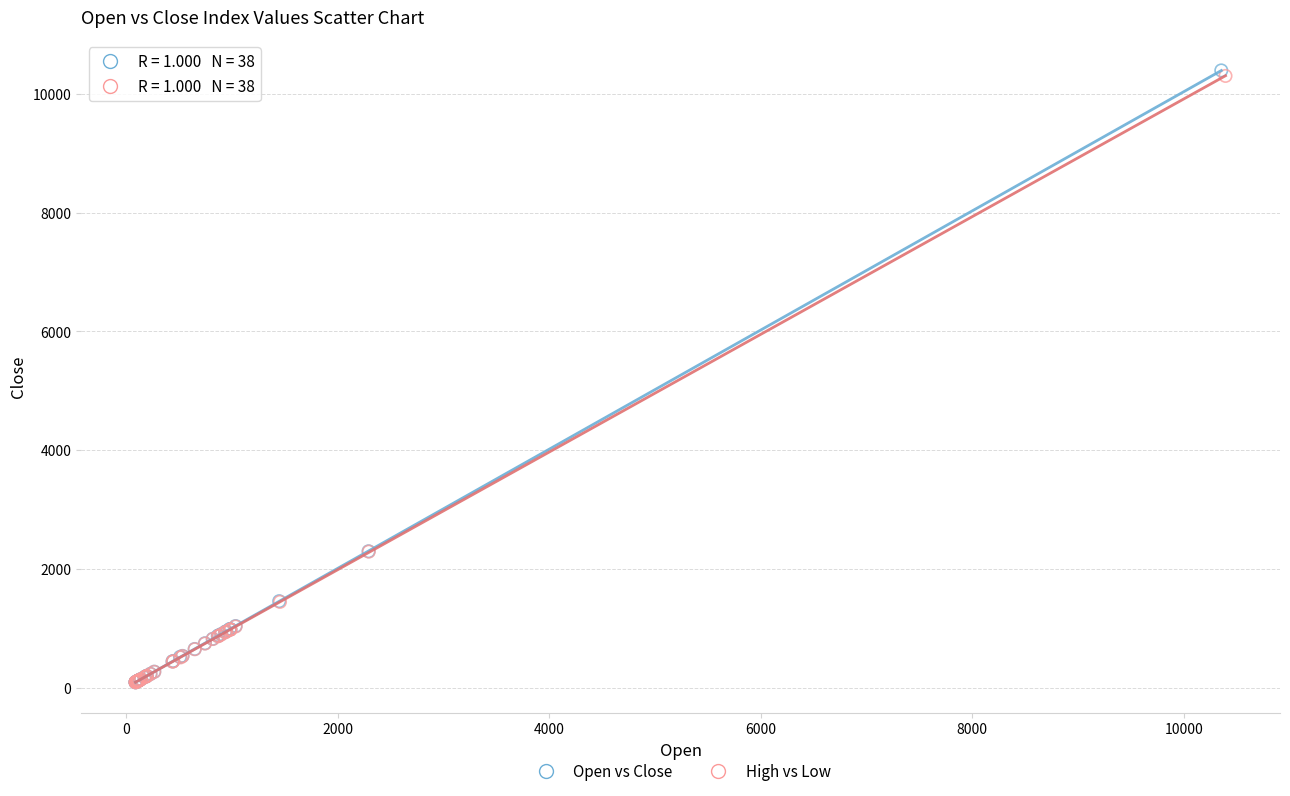

Which series has the largest Y range (max minus min)?

Open vs Close